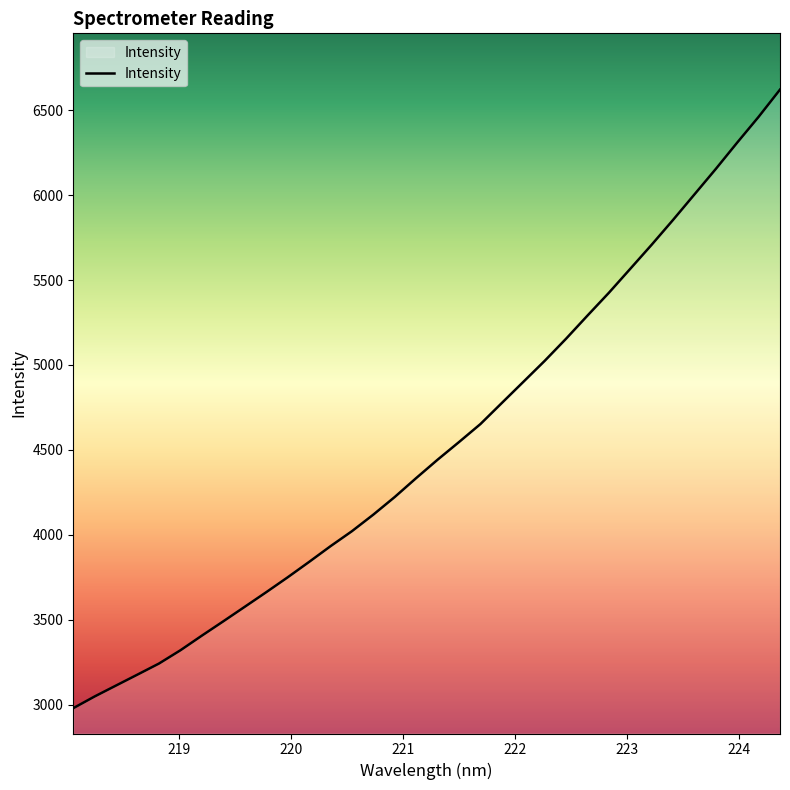

True or false: there are more than 1 points higher than both neighbors.

False